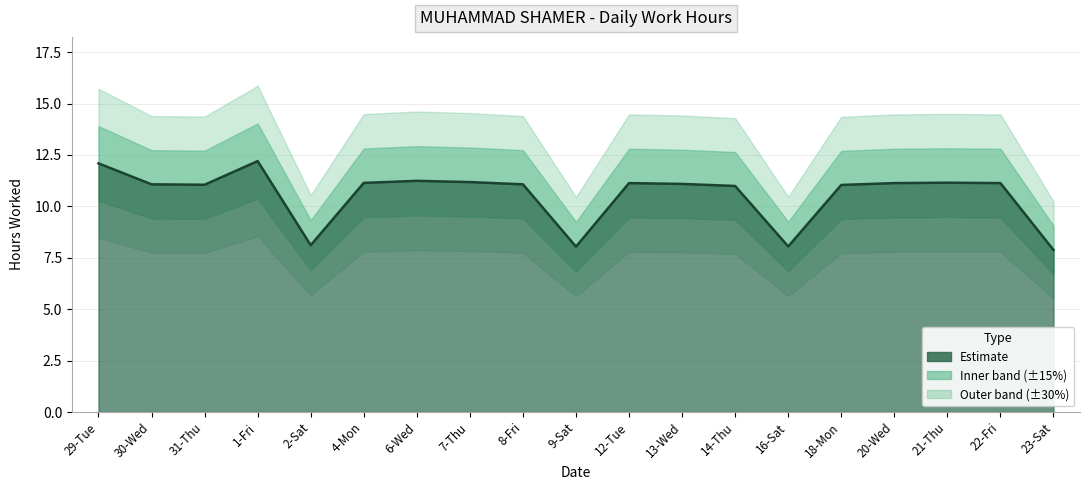

What position from the right is 18-Mon?

5